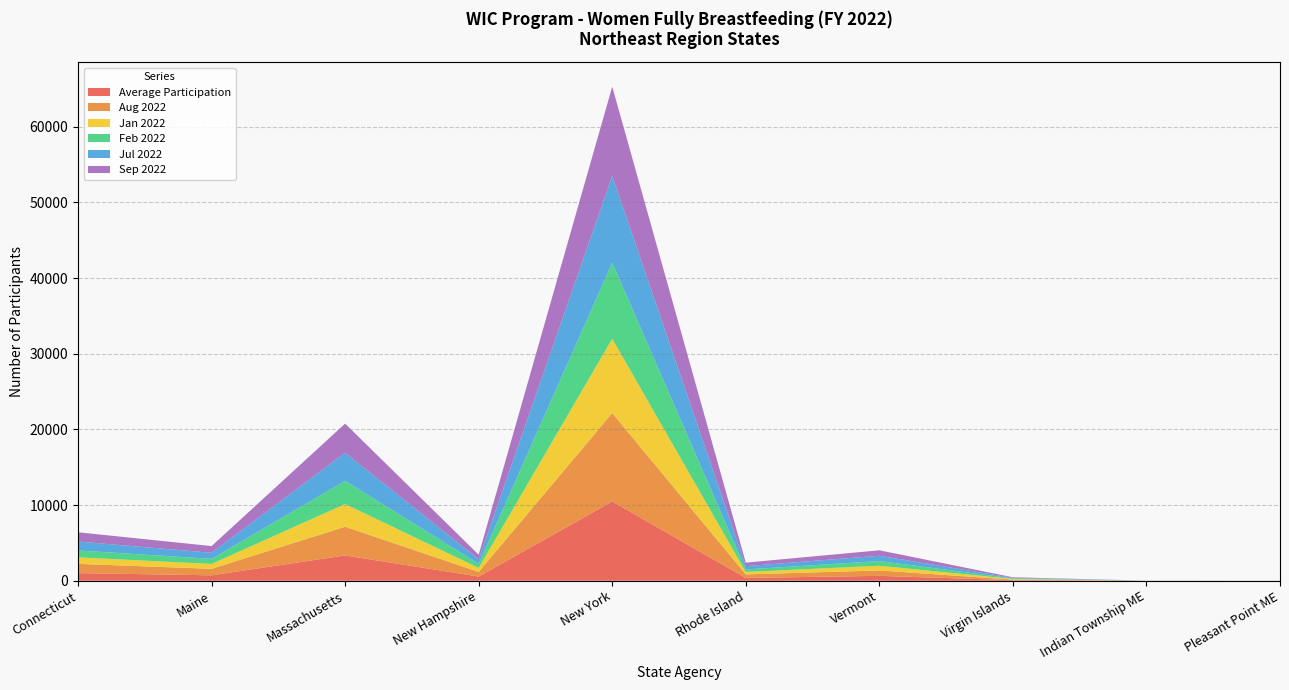

Reading right to left, list all the values displayed in this chart.

Average Participation: 1.8	2.7	77.8	650.7	376.3	10485.8	557.8	3352.2	723.7	1012.4
Aug 2022: 2.0	4.0	74.0	715.0	465.0	11687.0	615.0	3792.0	856.0	1220.0
Jan 2022: 2.0	1.0	84.0	620.0	326.0	9822.0	529.0	2999.0	647.0	865.0
Feb 2022: 2.0	2.0	76.0	620.0	331.0	10050.0	543.0	3075.0	668.0	912.0
Jul 2022: 2.0	4.0	78.0	701.0	436.0	11471.0	595.0	3706.0	805.0	1183.0
Sep 2022: 2.0	4.0	72.0	722.0	463.0	11792.0	600.0	3848.0	886.0	1218.0